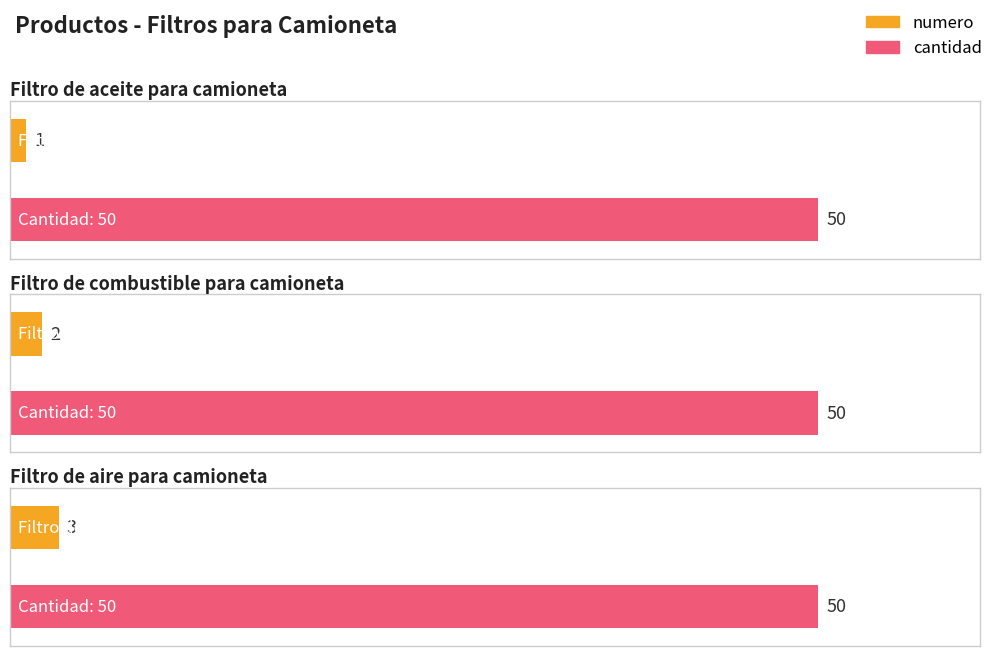

What are all the series names shown in the legend?

numero, cantidad